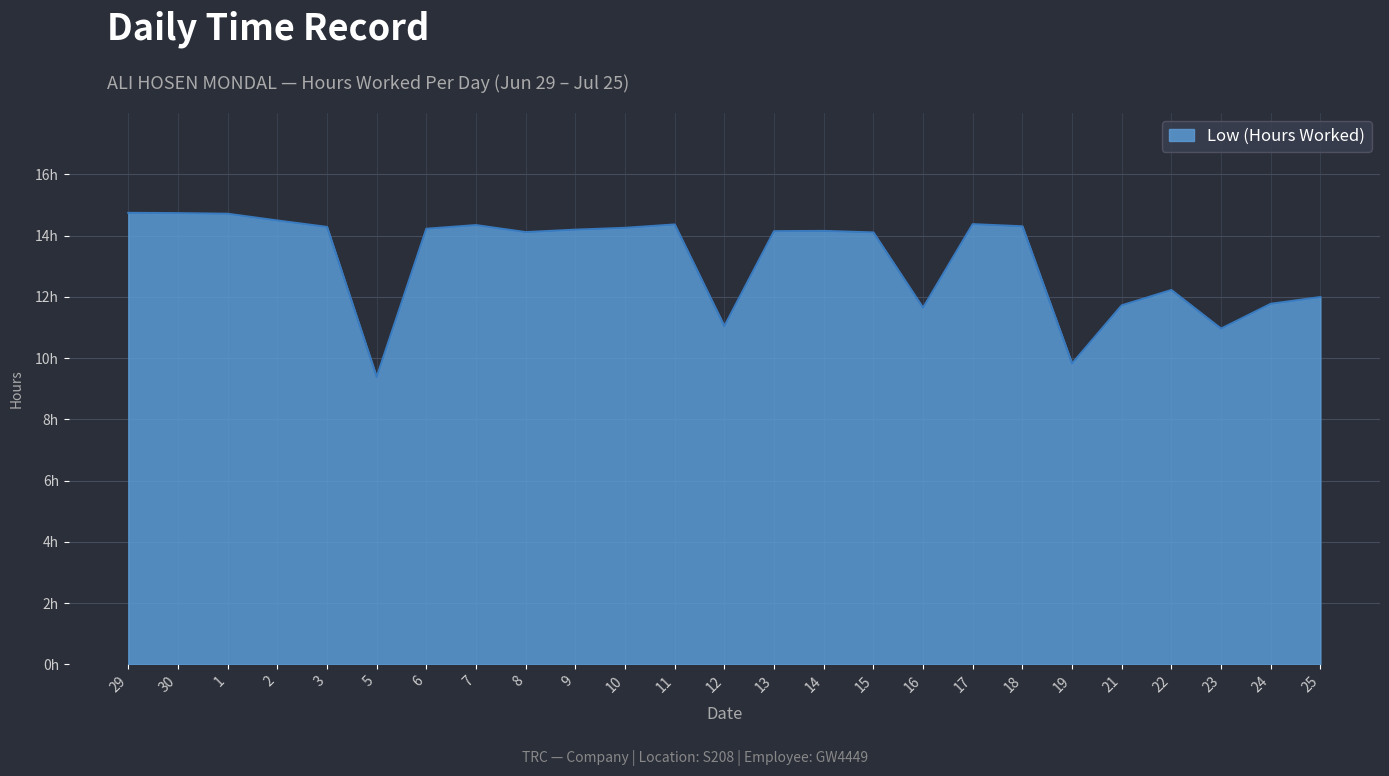

True or false: the data has more than 2 interior local peaks.

True